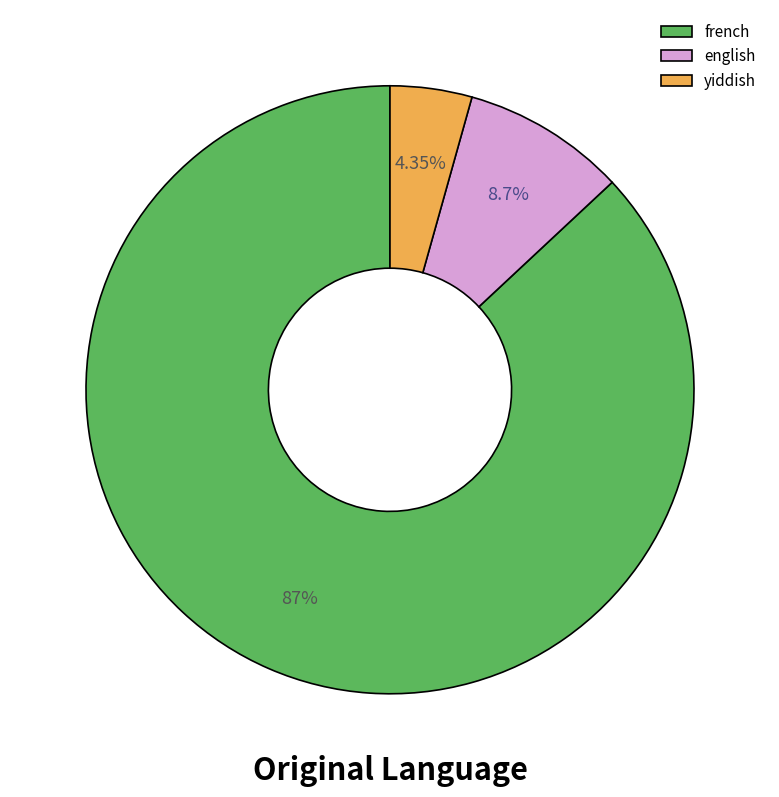

Does english represent more than half of the total?

No